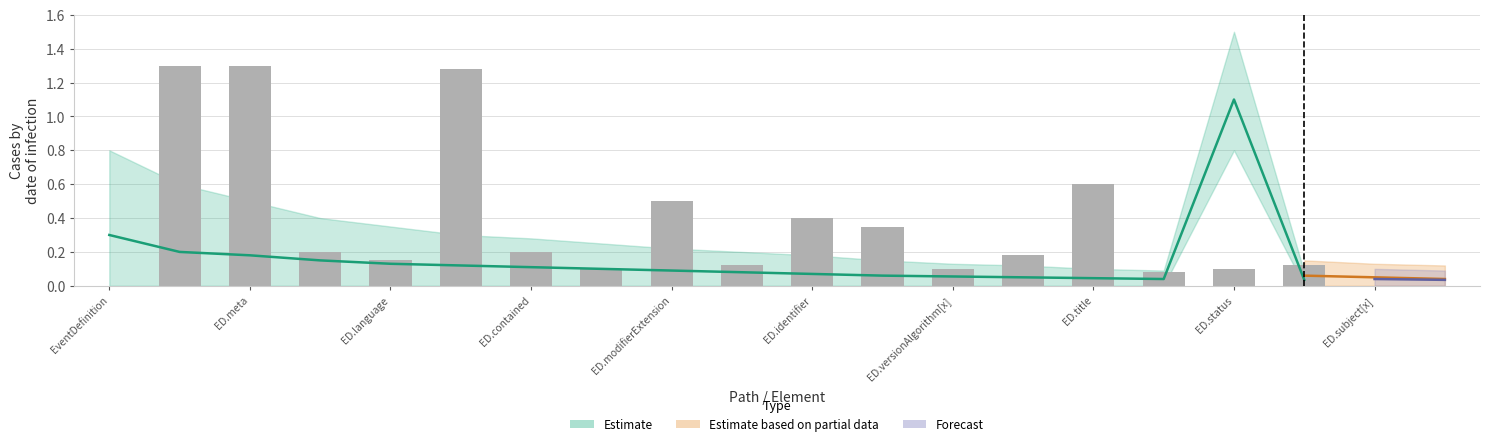

Count the Base Min values in the range 0 to 1.

20